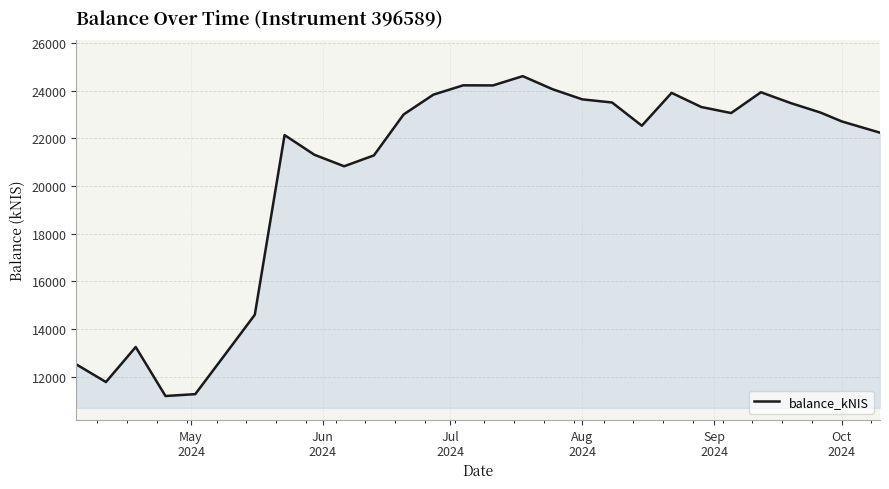

What is the difference between the maximum and minimum values?

13423.1